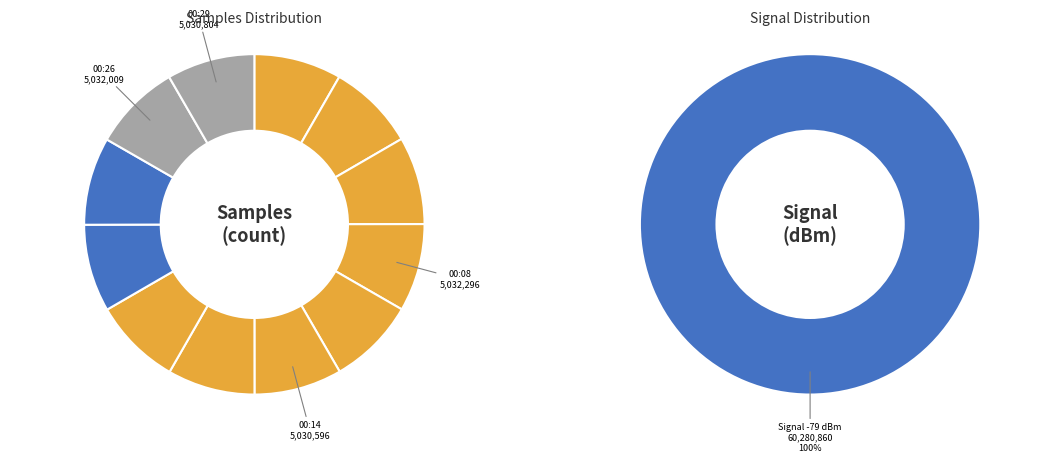

To the nearest percent, what percentage of the pie is 00:06?

8%